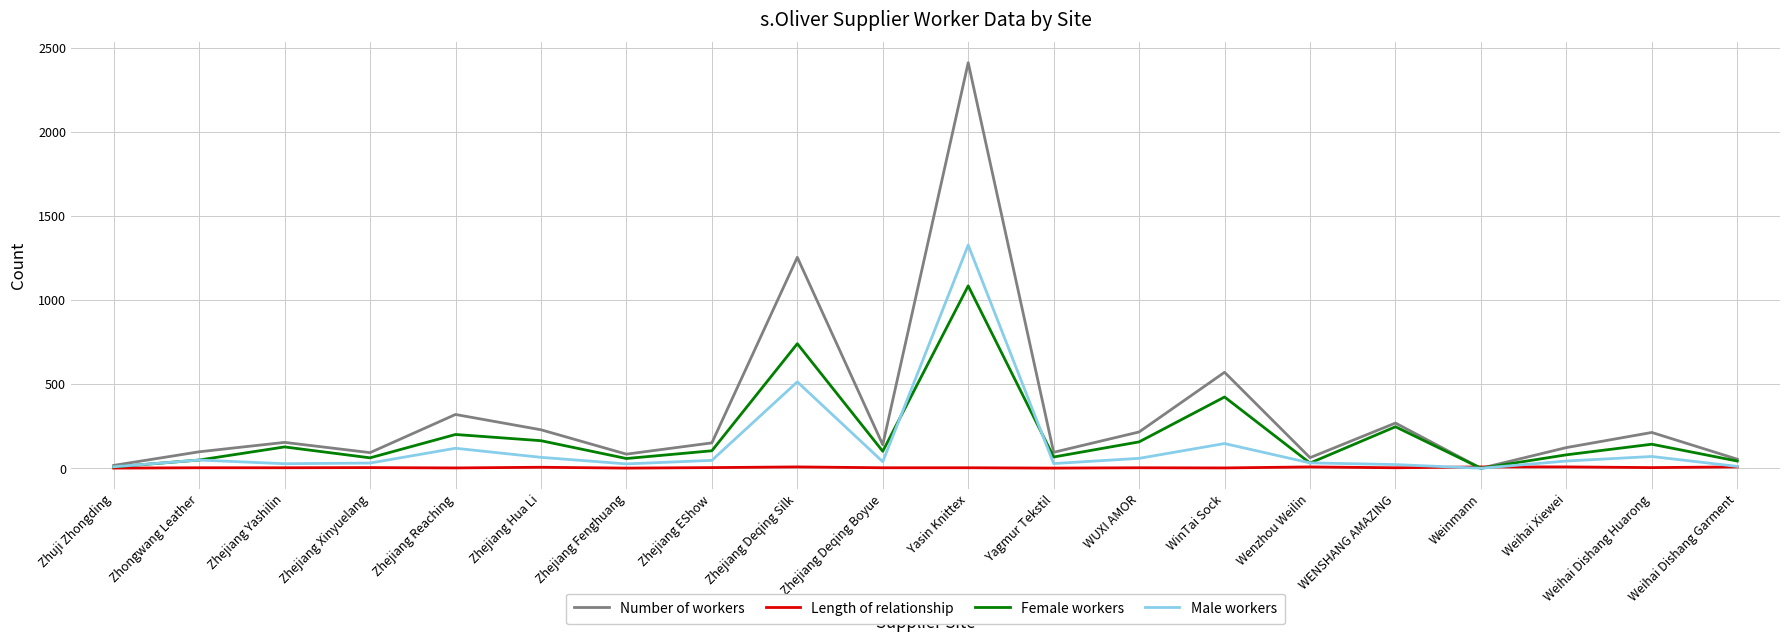

Which category has the highest value in the Male workers series?

Yasin Knittex